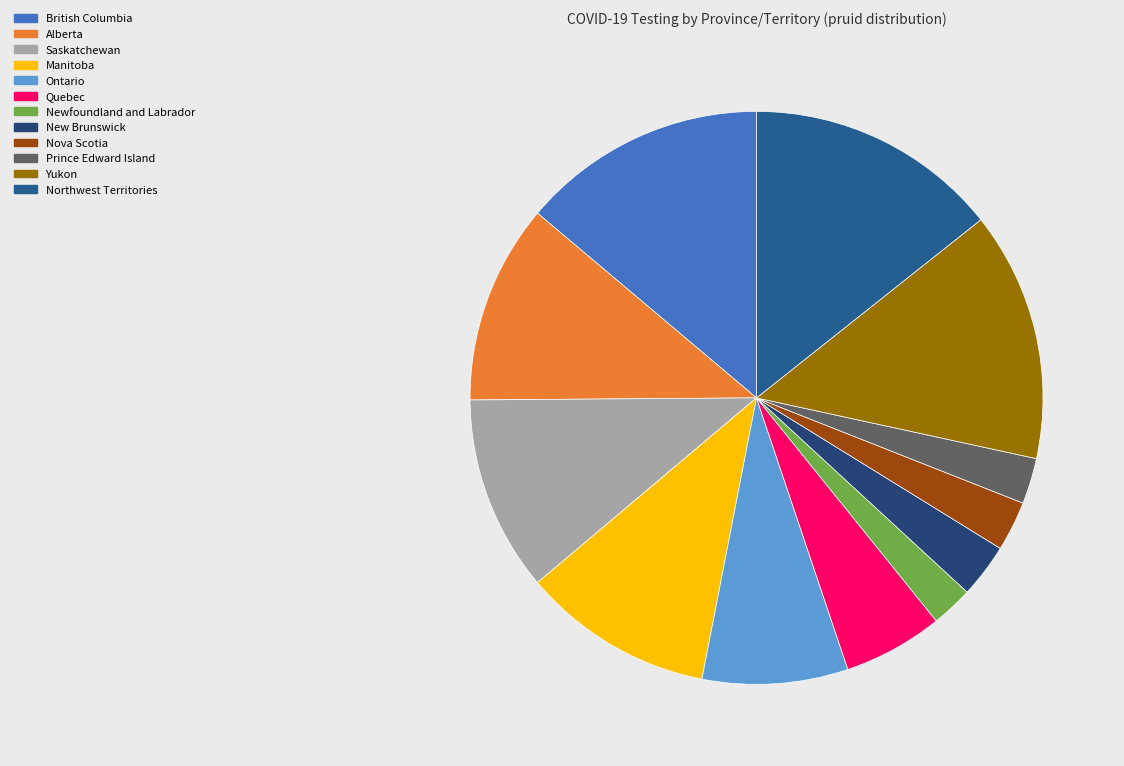

How many segments does this pie chart have?

12